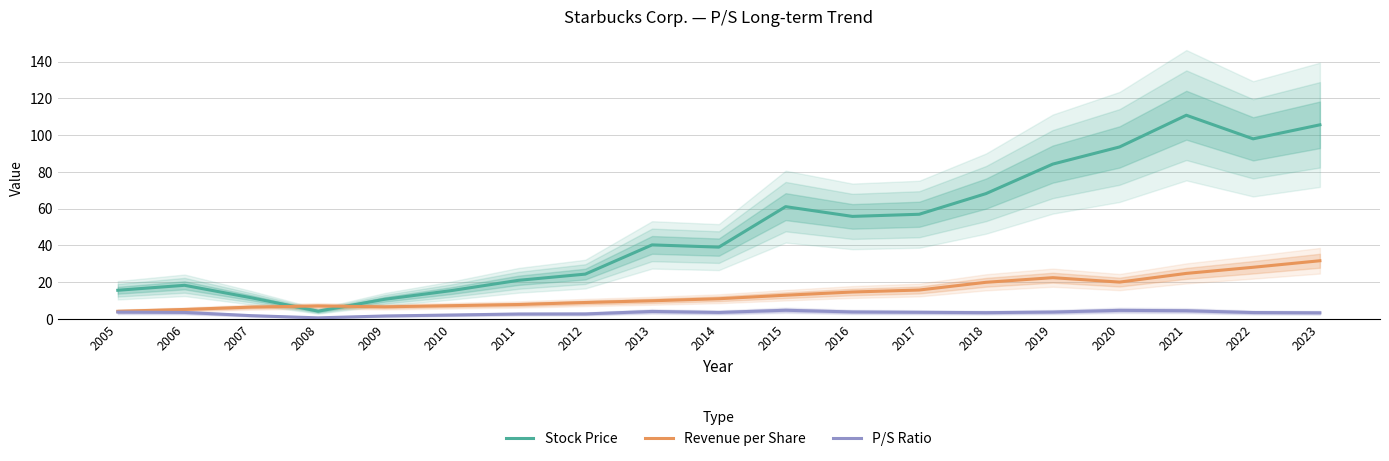

Which category has the lowest value across all series?

2008